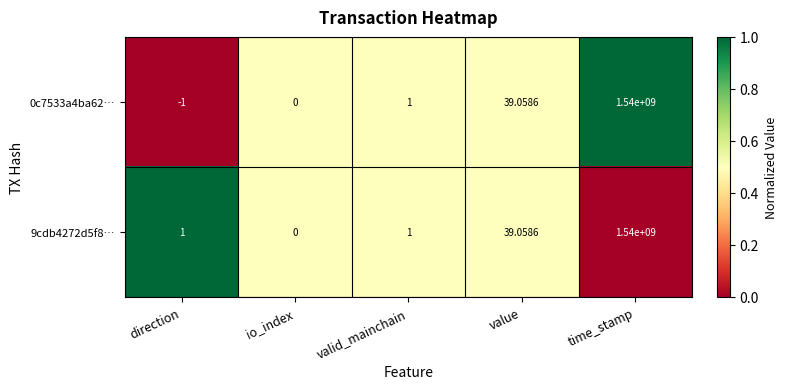

Where is 9cdb4272d5f8… nearest to the value 770000000?

value